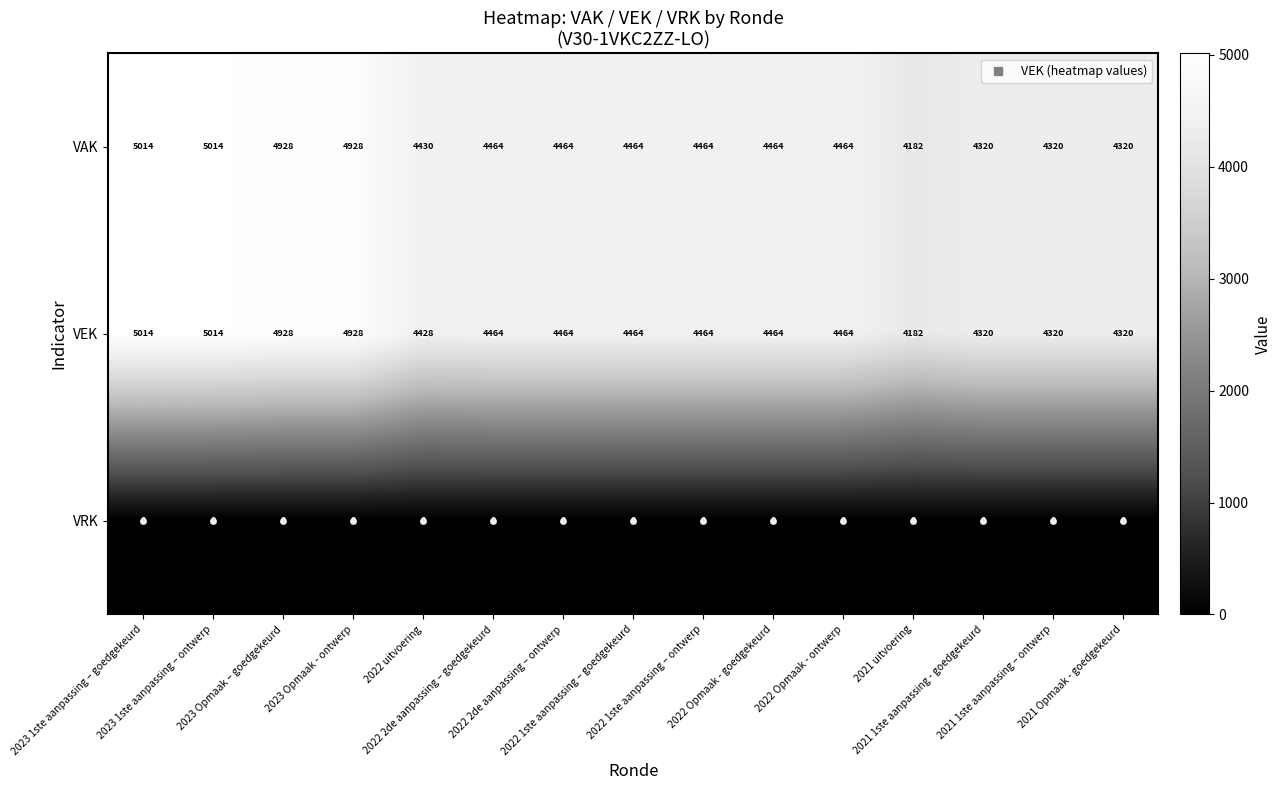

What is the greatest value displayed?

5014